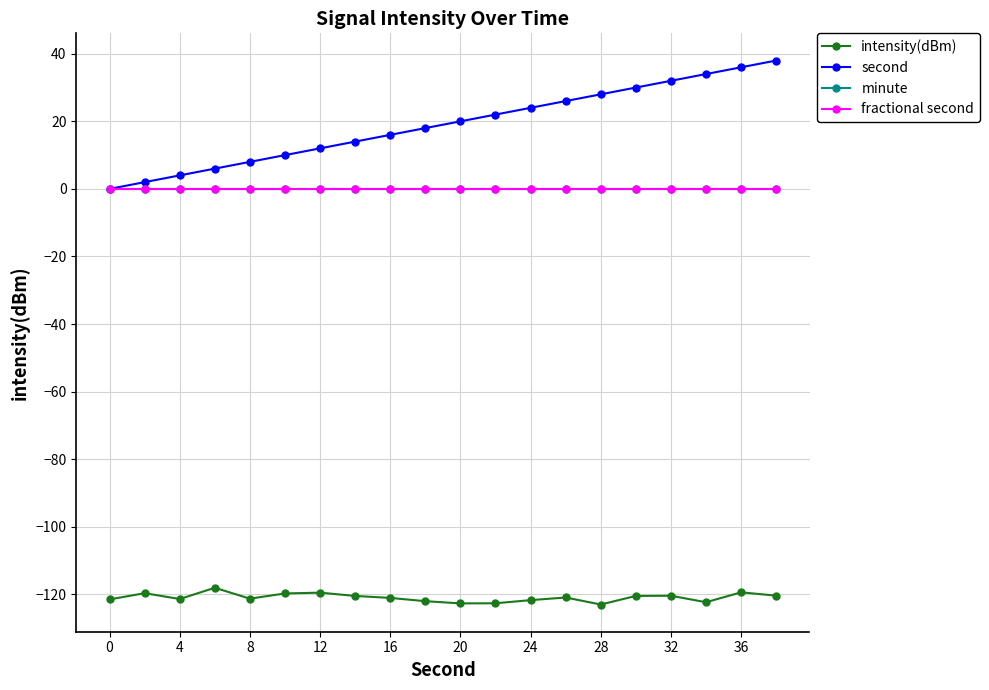

Does the chart have visible grid lines?

Yes